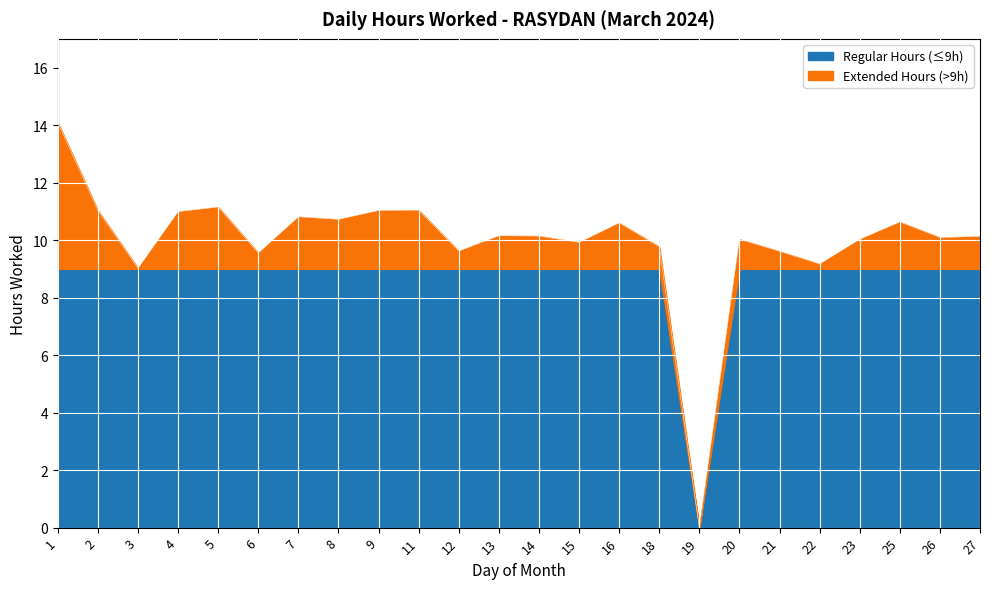

Rank the categories by value from highest to lowest.

1, 5, 11, 2, 9, 4, 7, 8, 25, 16, 13, 14, 27, 26, 20, 23, 15, 18, 12, 21, 6, 22, 3, 19